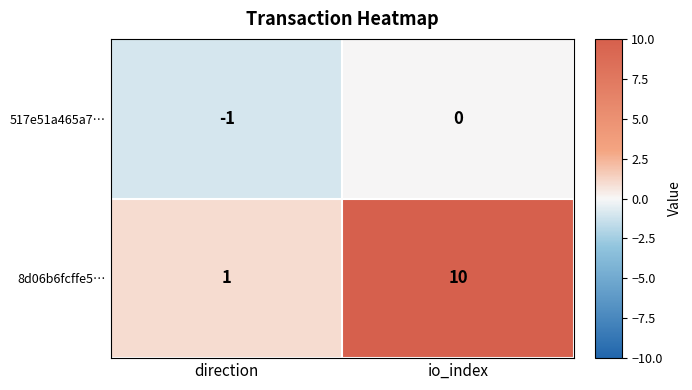

List the series in order of their peak value, highest first.

8d06b6fcffe5…, 517e51a465a7…